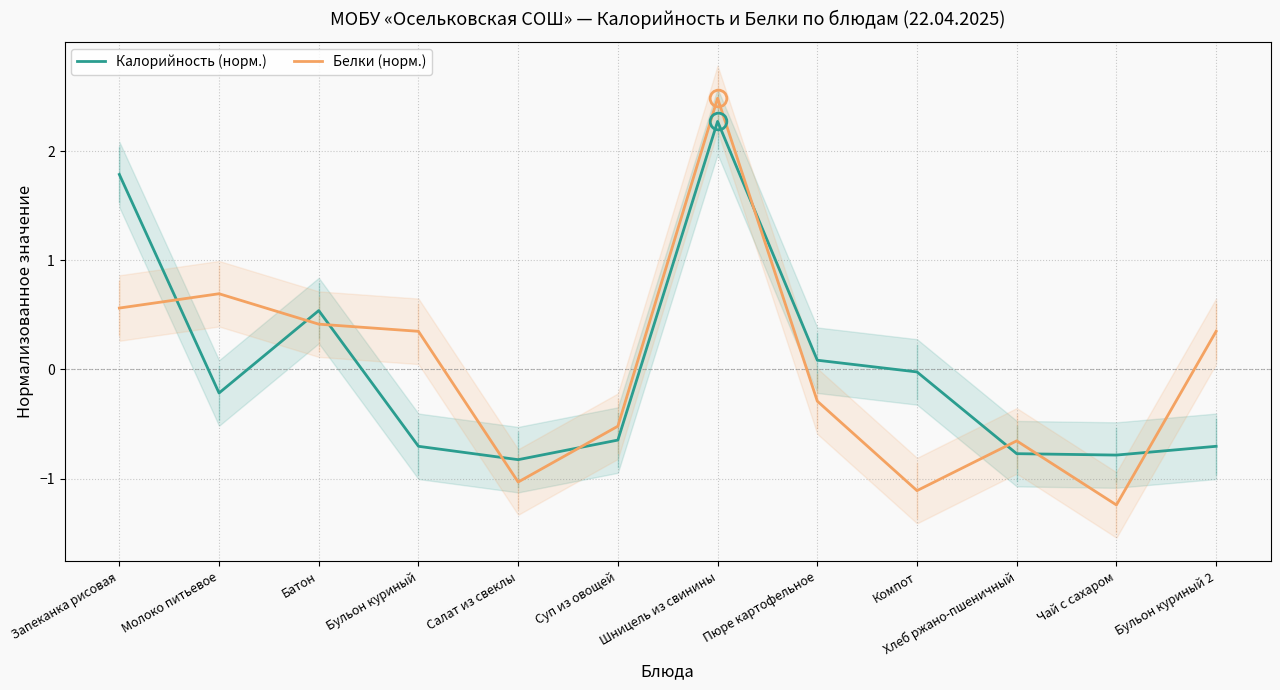

What is the difference between the maximum and second lowest values in the Белки (норм.) series?

3.6